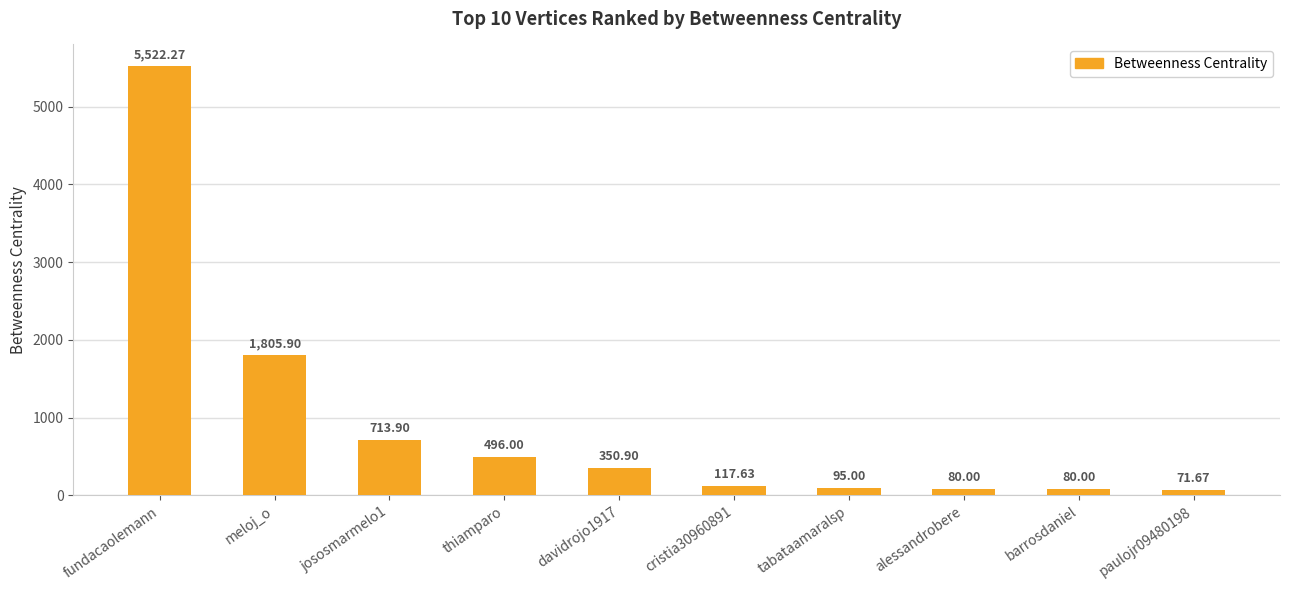

Is it true that the value at paulojr09480198 is 71.7?

True